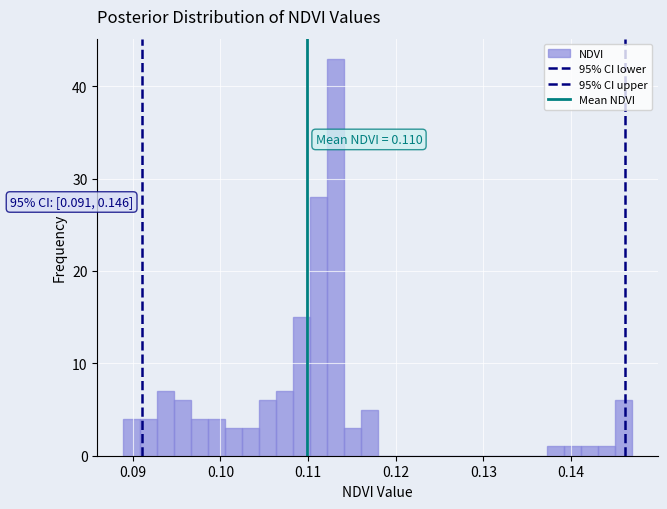

Around what value on the x-axis is the tallest bar? Give the approximate position of its centre, as read against the axis.

0.113